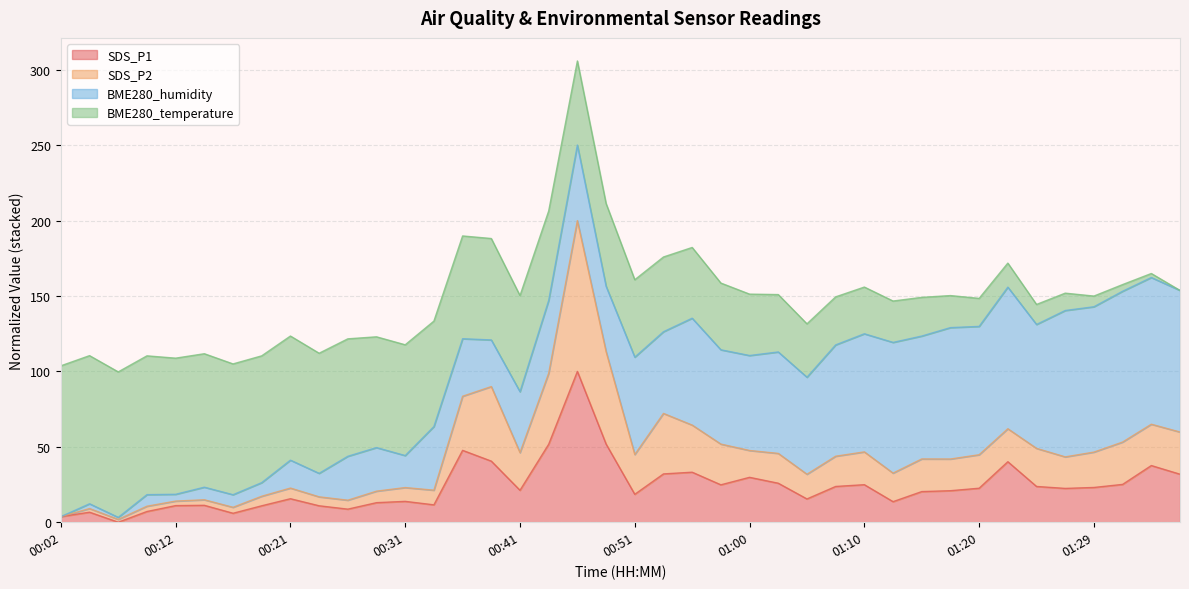

What is the lowest value of the SDS_P2 series?

1.9